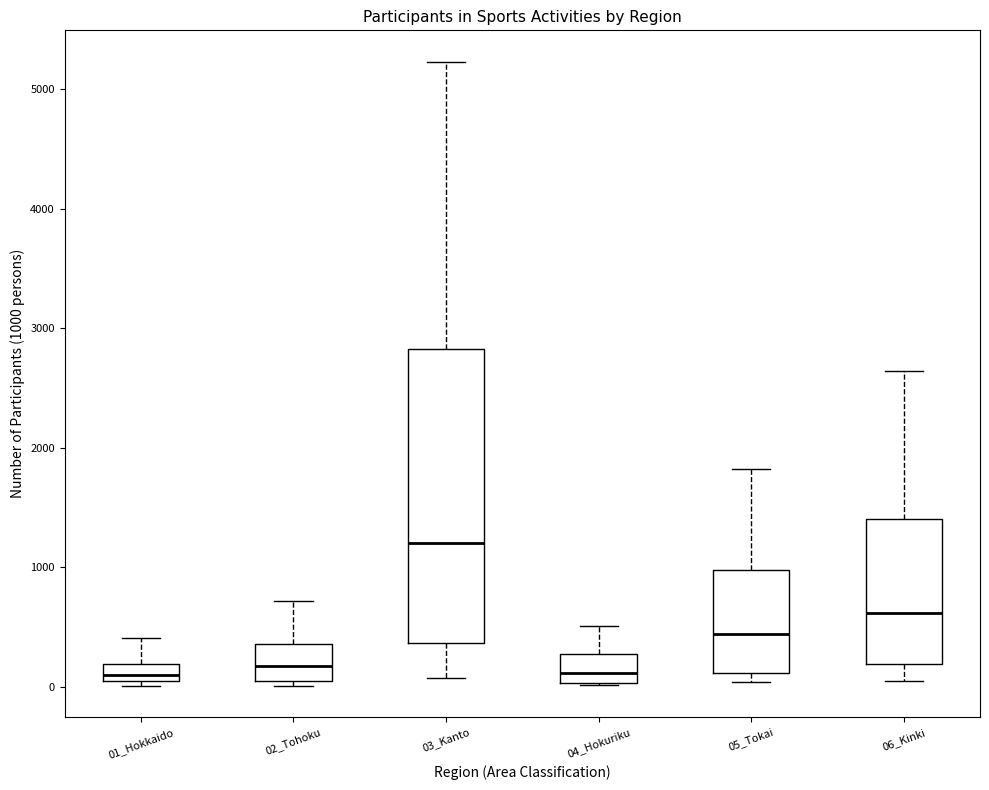

Comparing the boxes themselves (not the whiskers), which one is the tallest?

03_Kanto